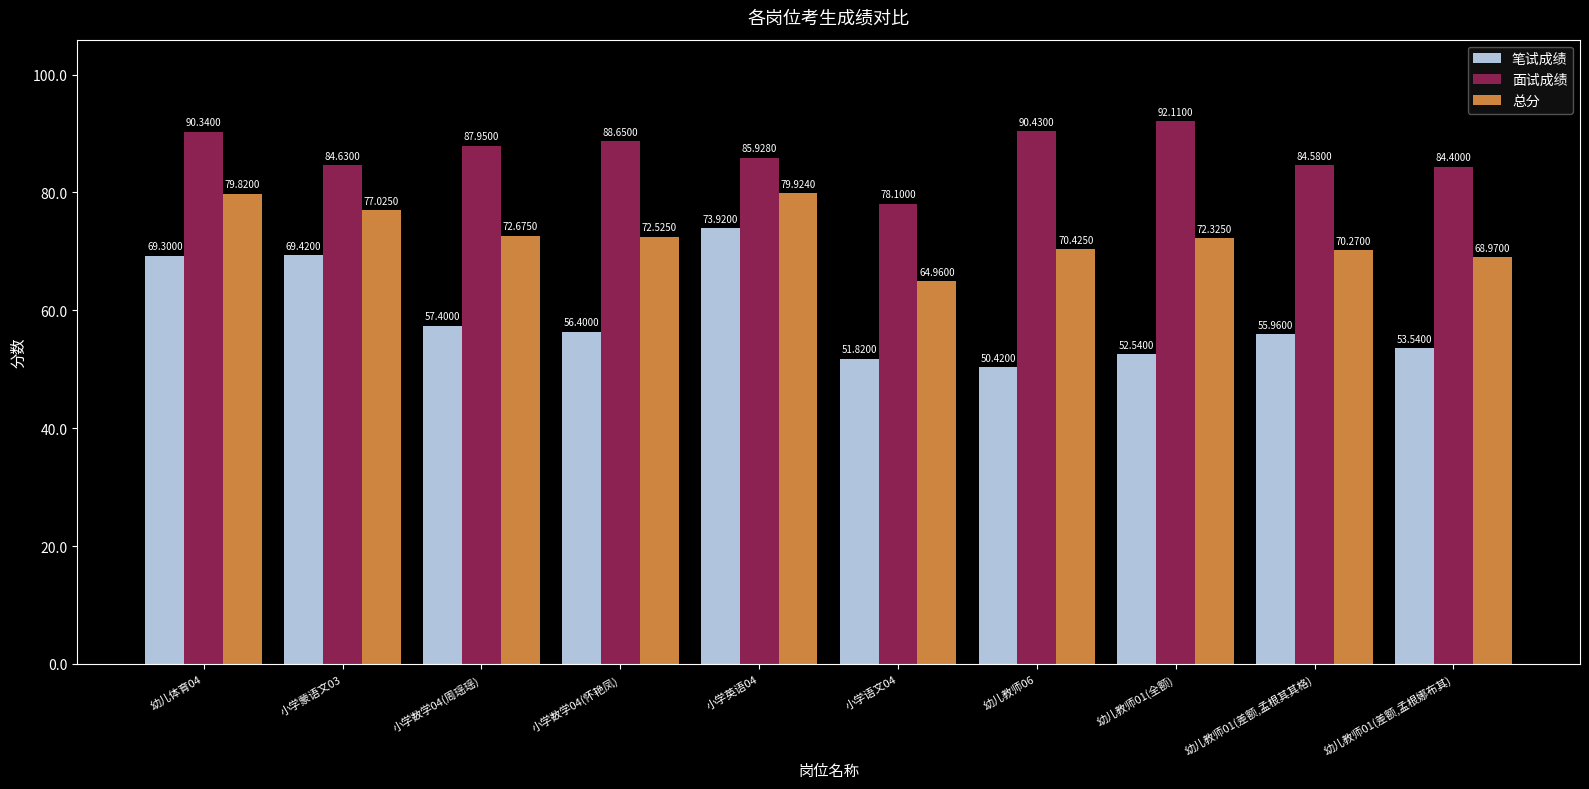

At which category is the sum across all series the highest?

小学英语04